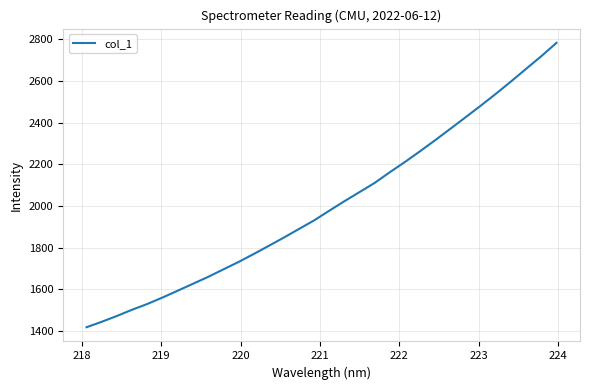

What is the maximum value shown in the chart?

2784.0